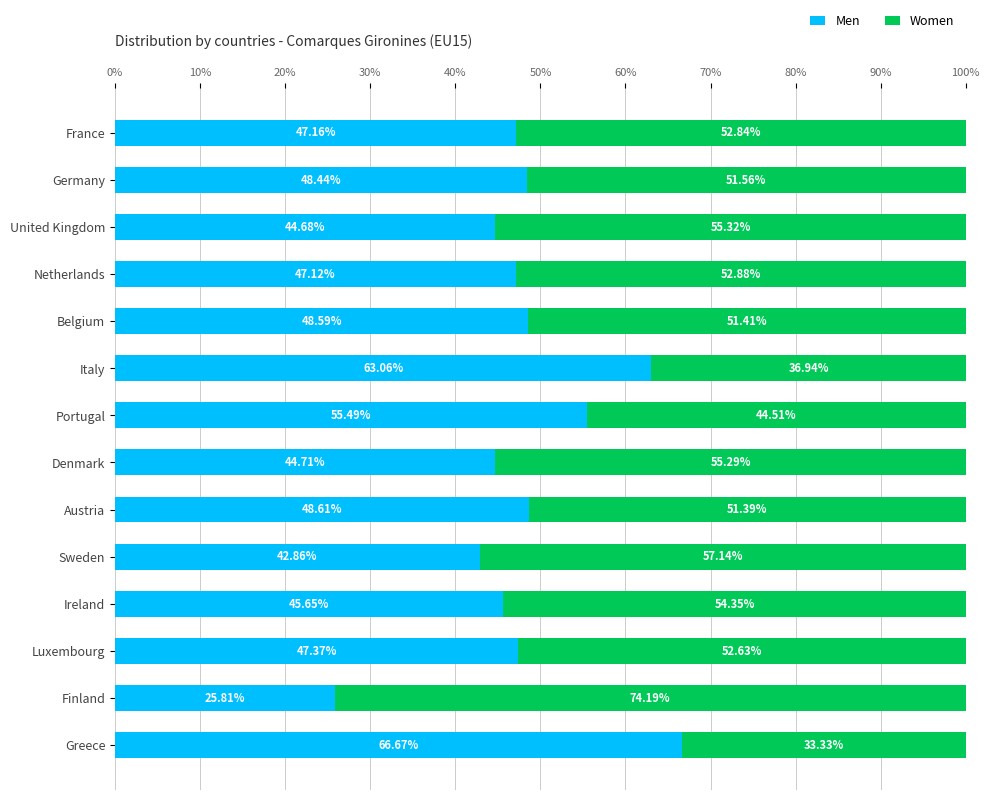

What is the total value across all series at Belgium?

100.0